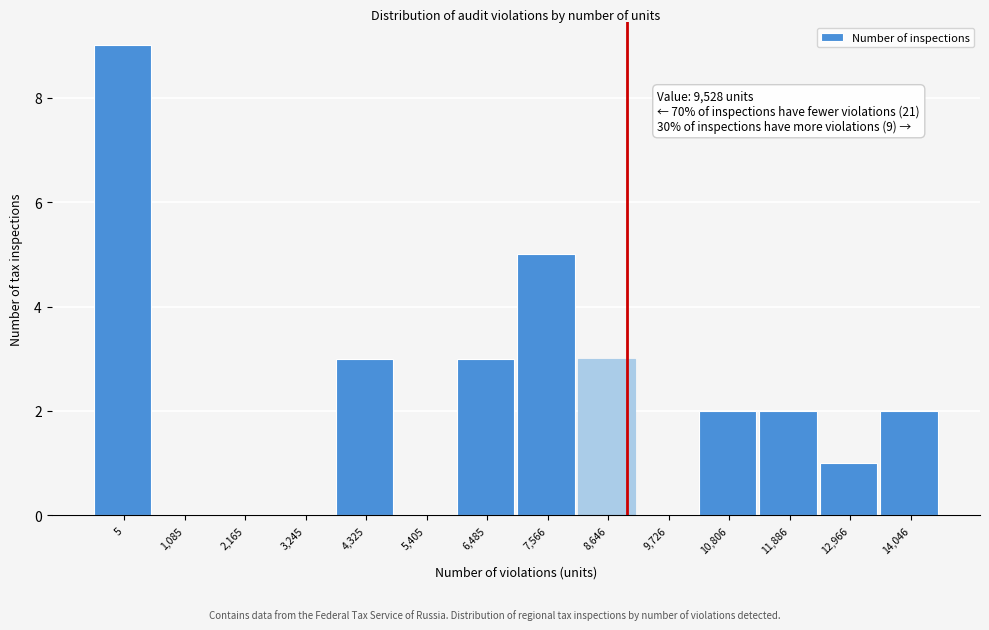

Reading right to left, transcribe all the data shown in this chart.

14,046=2	12,966=1	11,886=2	10,806=2	9,726=0	8,646=3	7,566=5	6,485=3	5,405=0	4,325=3	3,245=0	2,165=0	1,085=0	5=9